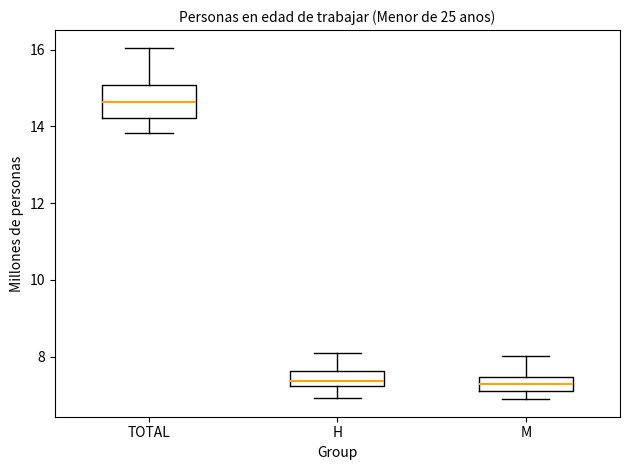

Which box's median line is the highest?

TOTAL